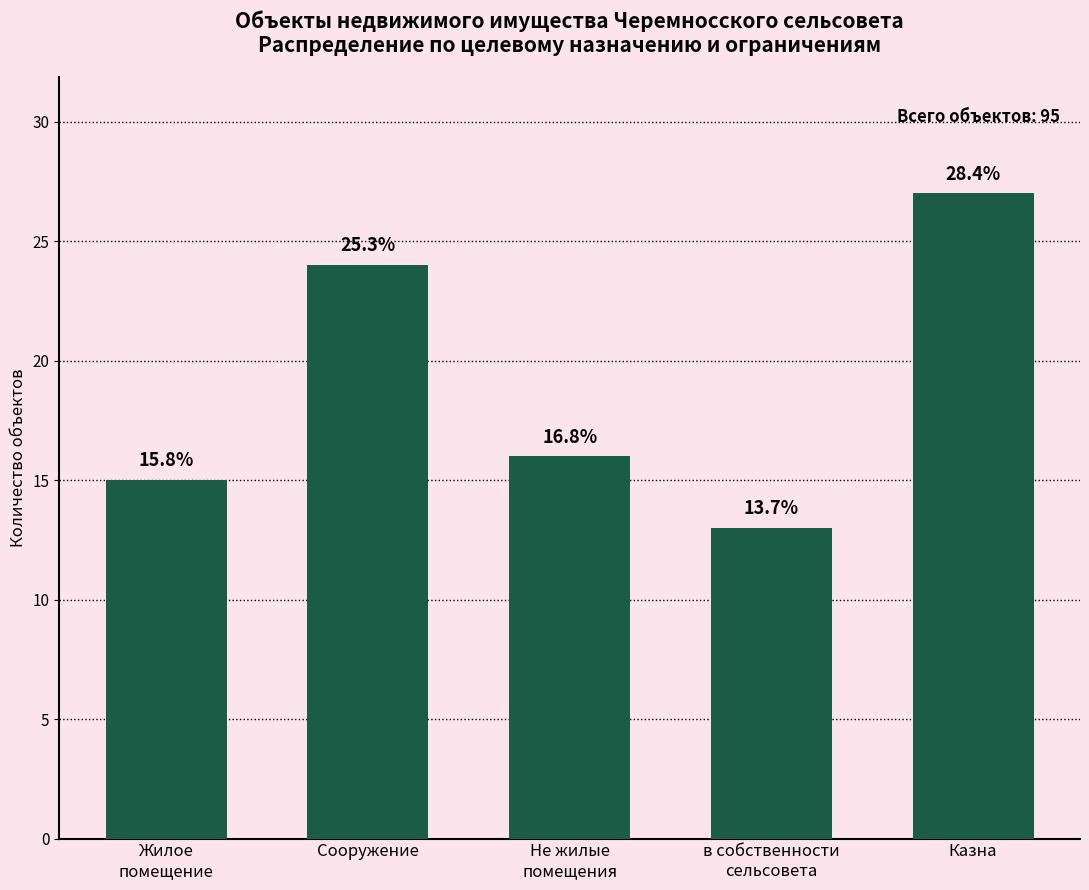

What is the ratio of the value at Не жилые
помещения to the value at Жилое
помещение?

1.1